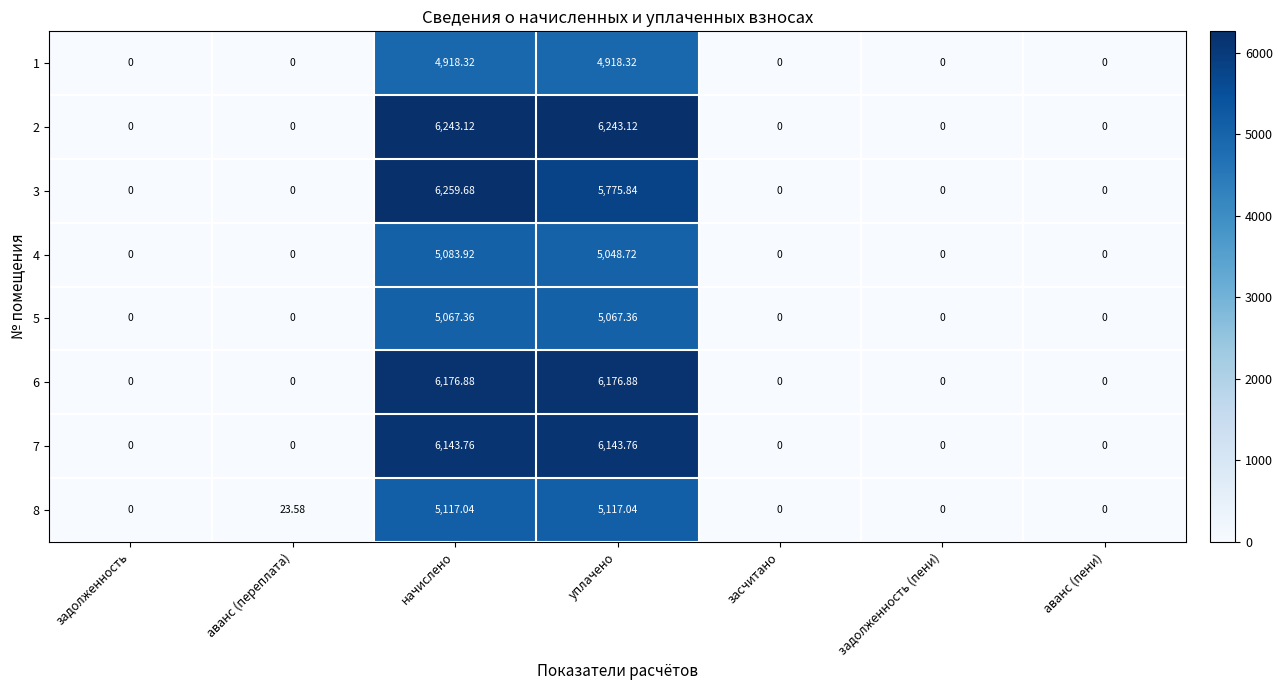

Rank the series by their maximum value, from lowest to highest.

1, 5, 4, 8, 7, 6, 2, 3